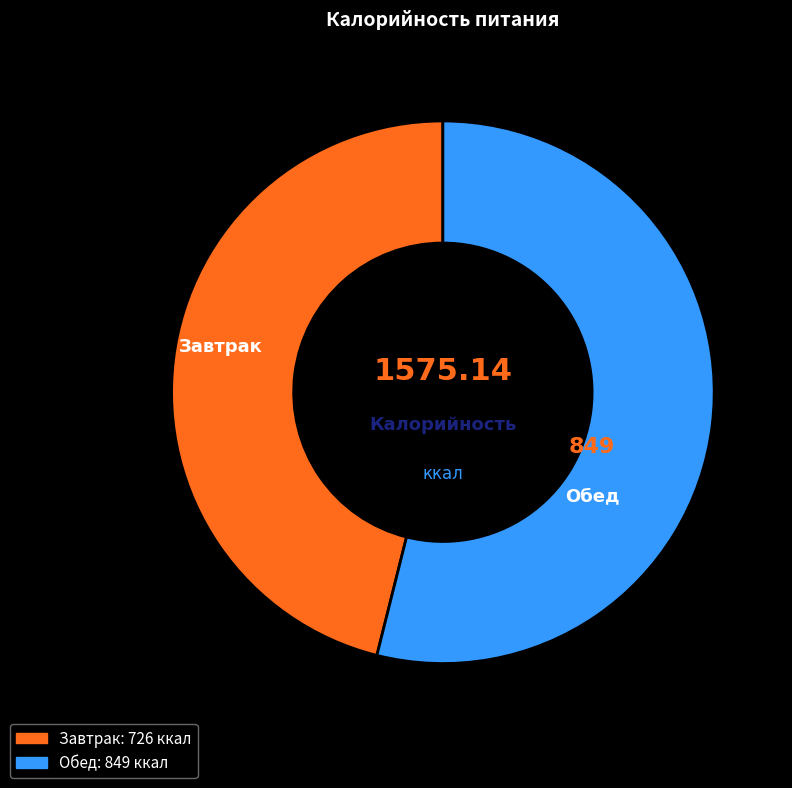

How many slices are in this pie chart?

2